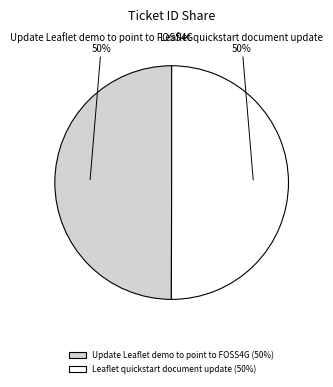

Approximately how many times larger is the value at Update Leaflet demo to point to FOSS4G compared to Leaflet quickstart document update?

1.0